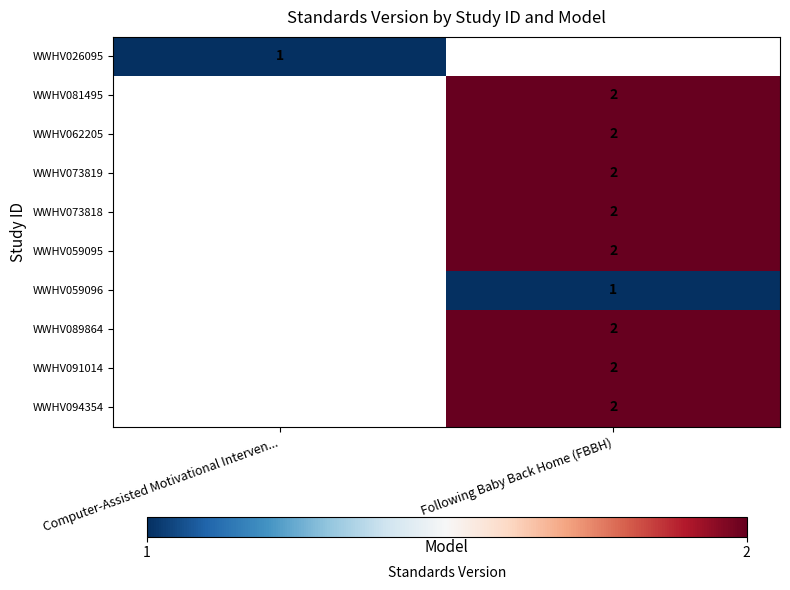

The WWHV089864 series shows 2 at Following Baby Back Home (FBBH). True or false?

True